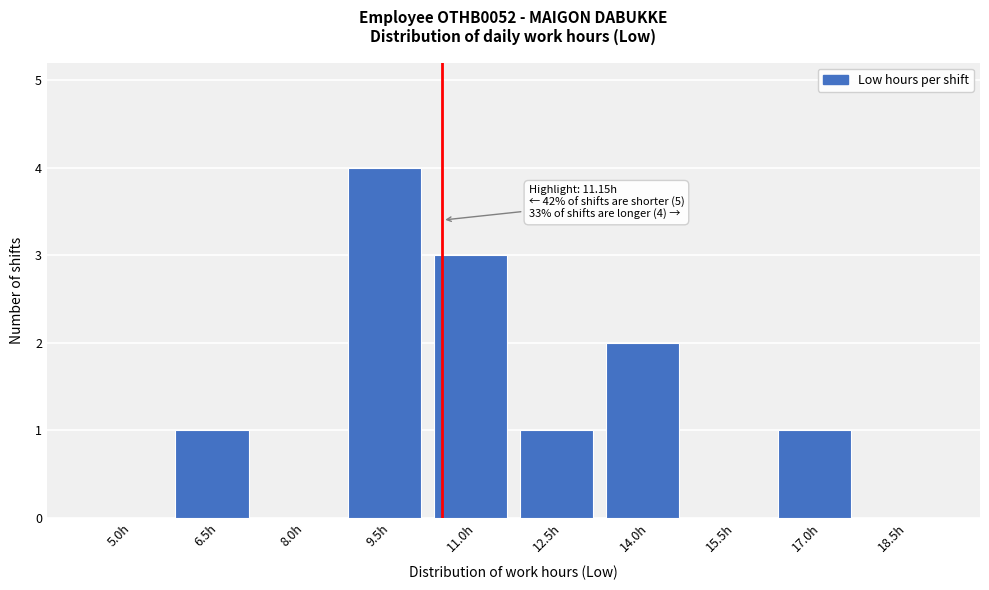

Reading right to left, transcribe all the data shown in this chart.

18.5h=0	17.0h=1	15.5h=0	14.0h=2	12.5h=1	11.0h=3	9.5h=4	8.0h=0	6.5h=1	5.0h=0